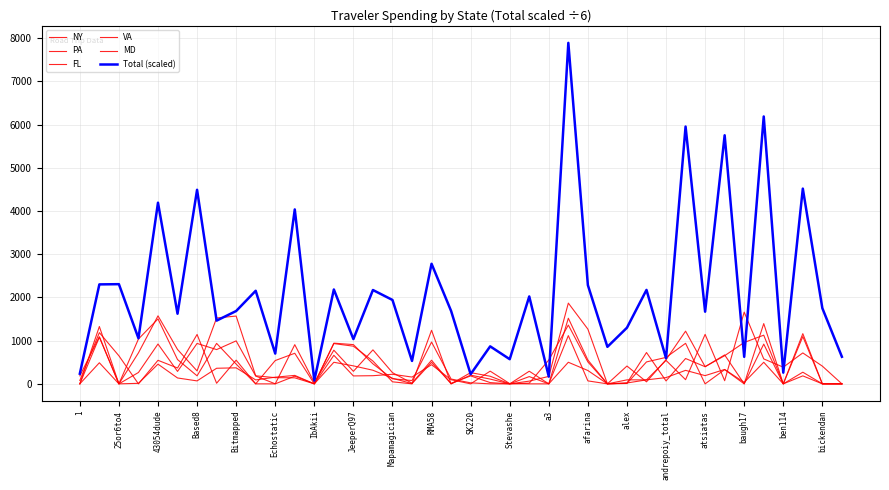

What is the maximum value shown in the chart?

7890.0